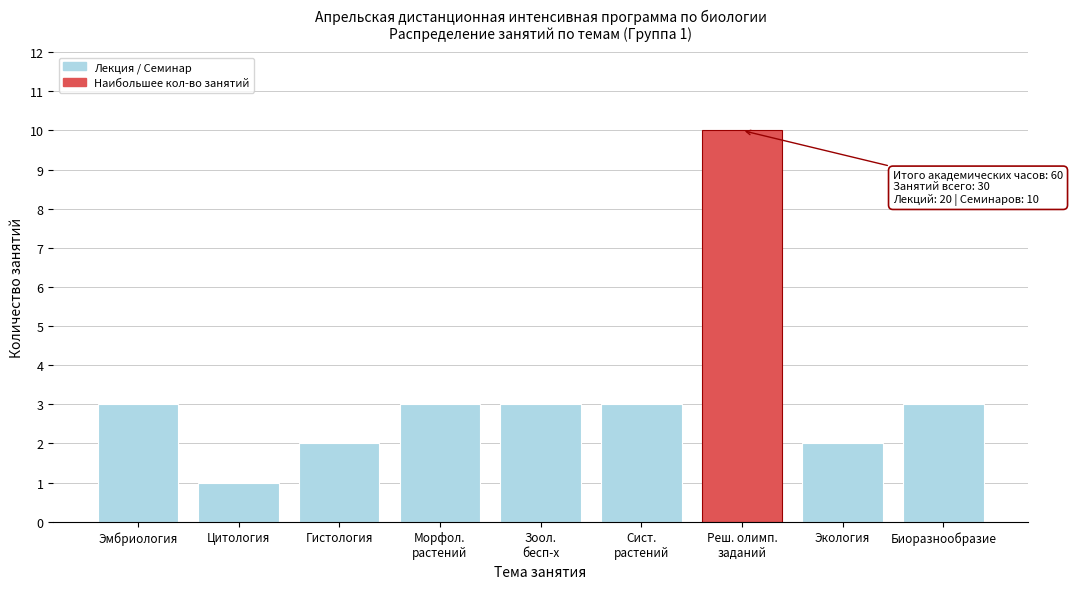

Reading right to left, extract all data points from this chart.

3	2	10	3	3	3	2	1	3